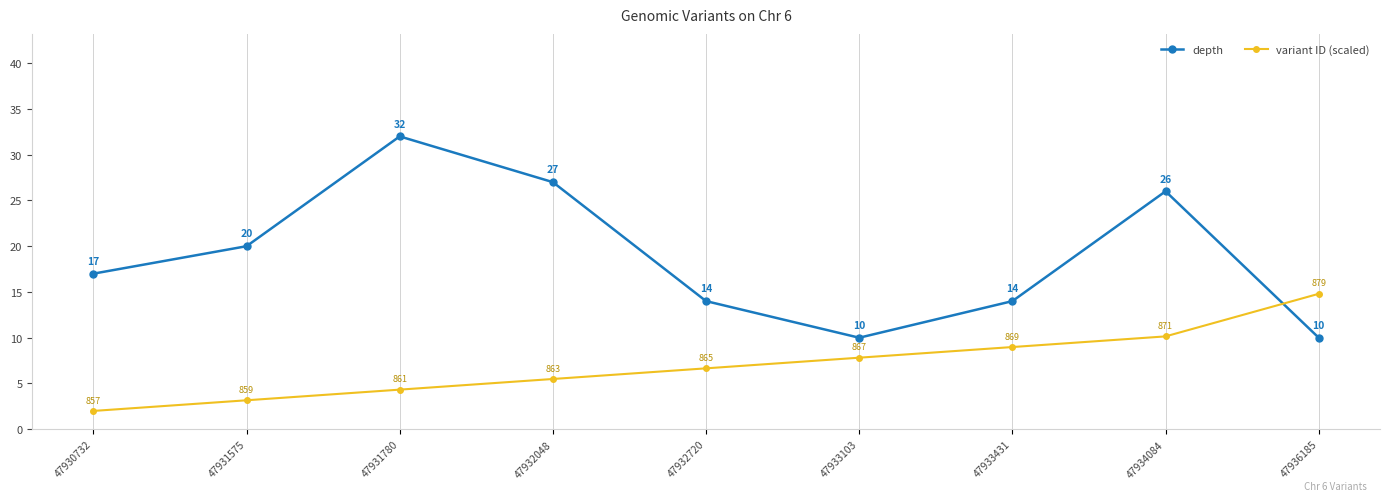

Rank the series by their average value, from lowest to highest.

variant ID (scaled), depth